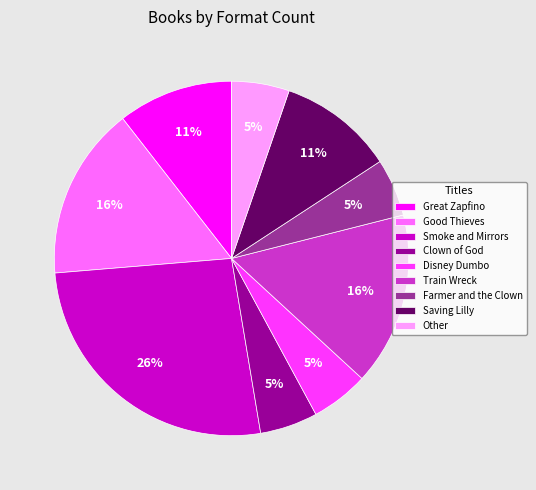

What is the ratio of the value at Other to the value at Good Thieves?

0.3